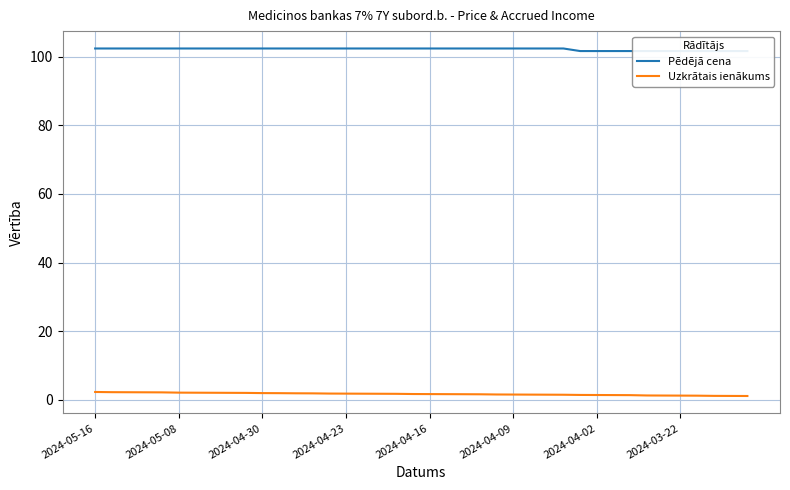

True or false: Uzkrātais ienākums and Pēdējā cena intersect in this chart.

False